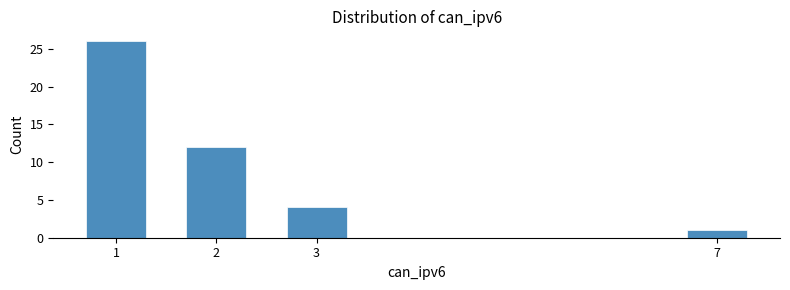

Reading right to left, extract all data points from this chart.

1	4	12	26